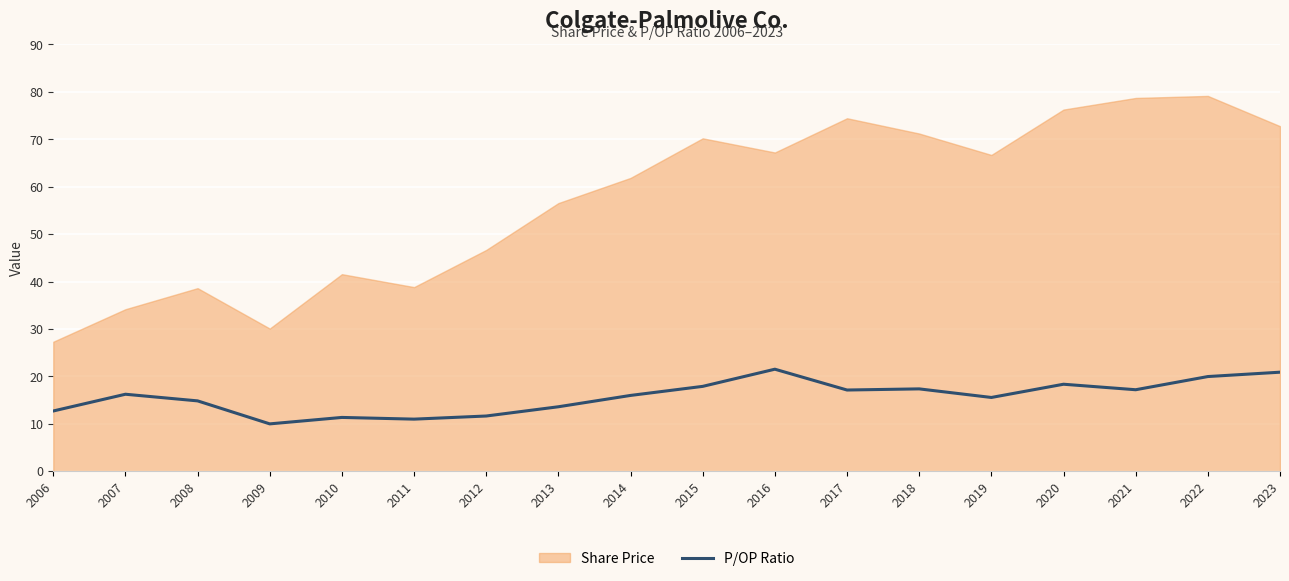

What is the average value?

15.7